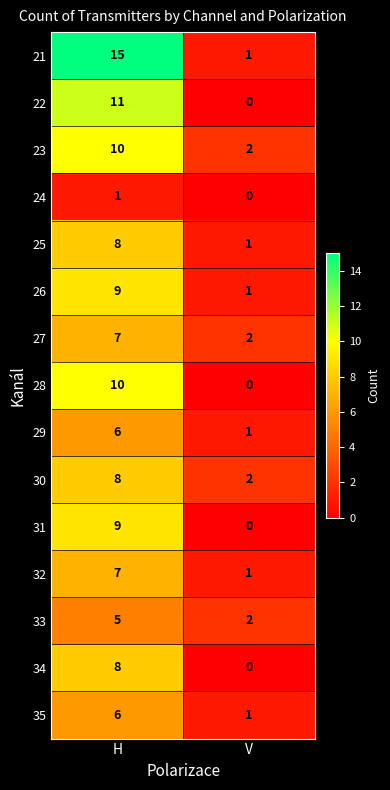

What is the average value of the 22 series?

6